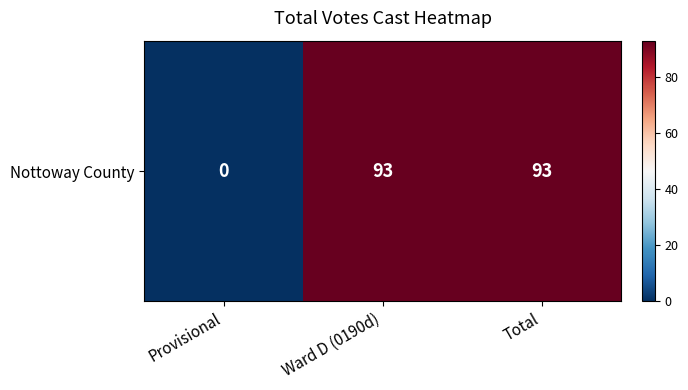

Which category has the highest value across all series?

Ward D (0190d)